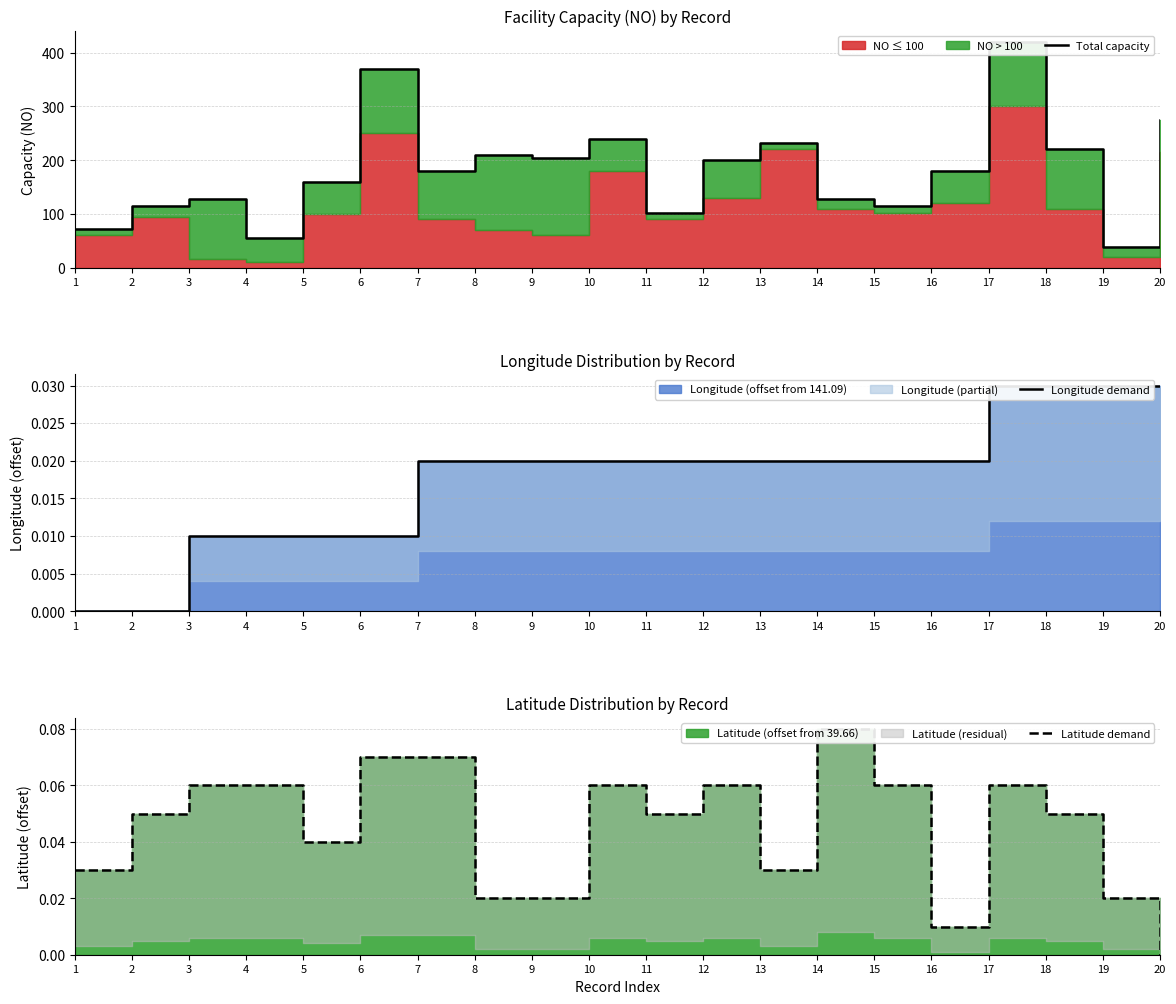

Reading right to left, transcribe all the data shown in this chart.

Total capacity: 20=275.0	19=38.0	18=220.0	17=420.0	16=180.0	15=114.0	14=128.0	13=232.0	12=200.0	11=102.0	10=240.0	9=204.0	8=210.0	7=180.0	6=370.0	5=160.0	4=55.0	3=127.0	2=114.0	1=72.0
Longitude demand: 20=0.0	19=0.0	18=0.0	17=0.0	16=0.0	15=0.0	14=0.0	13=0.0	12=0.0	11=0.0	10=0.0	9=0.0	8=0.0	7=0.0	6=0.0	5=0.0	4=0.0	3=0.0	2=0.0	1=0.0
Latitude demand: 20=0.0	19=0.0	18=0.1	17=0.1	16=0.0	15=0.1	14=0.1	13=0.0	12=0.1	11=0.1	10=0.1	9=0.0	8=0.0	7=0.1	6=0.1	5=0.0	4=0.1	3=0.1	2=0.1	1=0.0